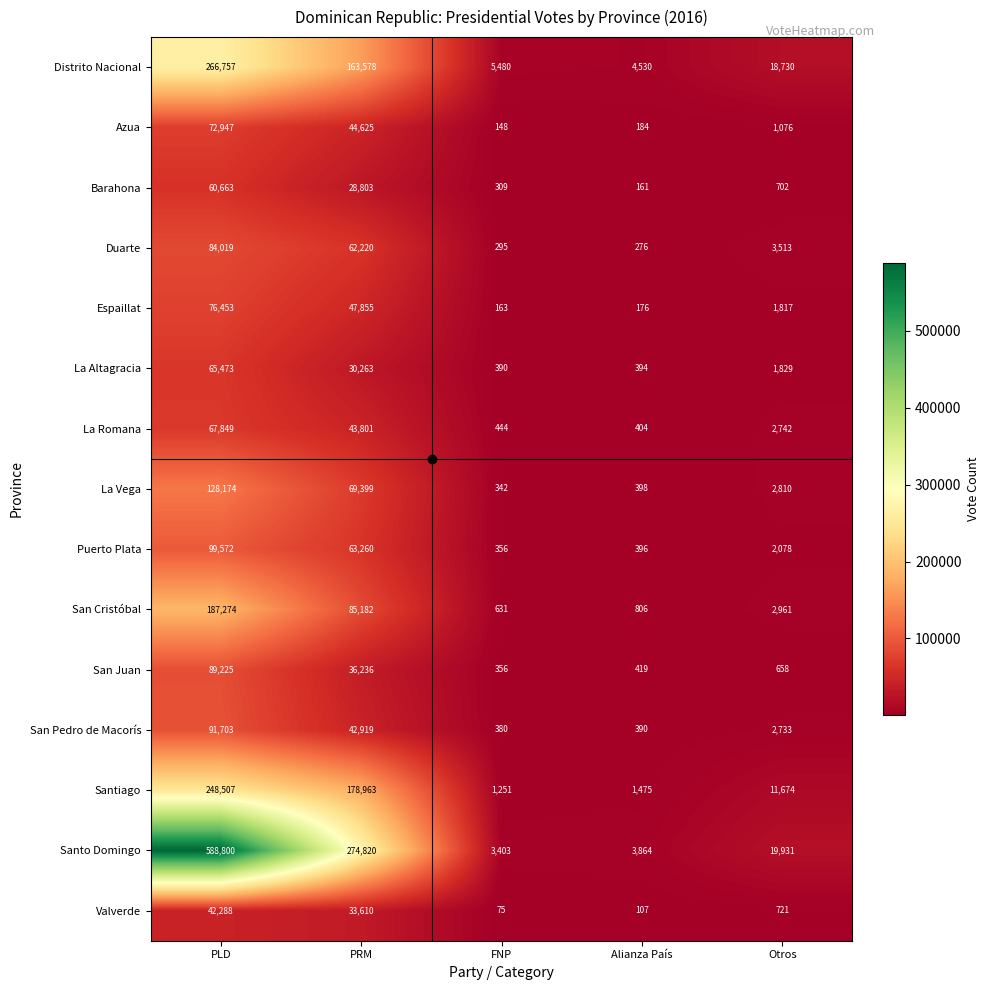

What is the total value across all series at PLD?

2169704